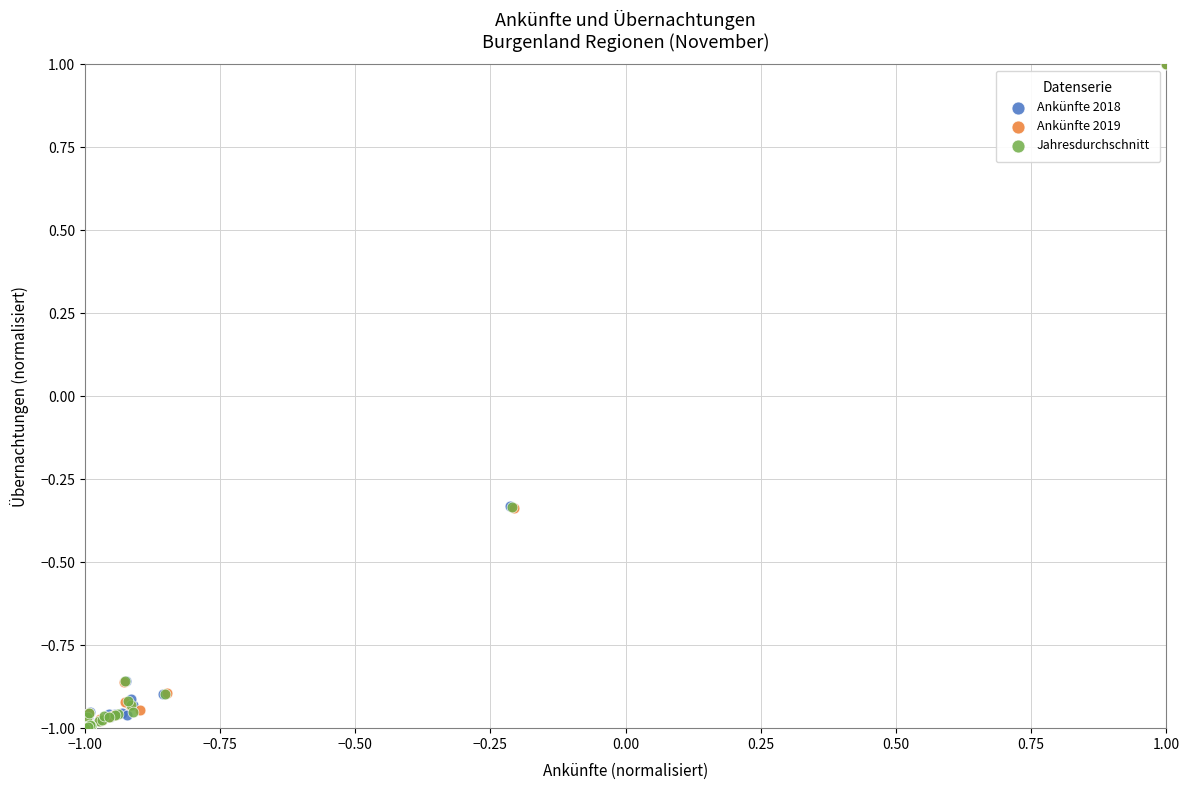

What are all the series names shown in the legend?

Ankünfte 2018, Ankünfte 2019, Jahresdurchschnitt